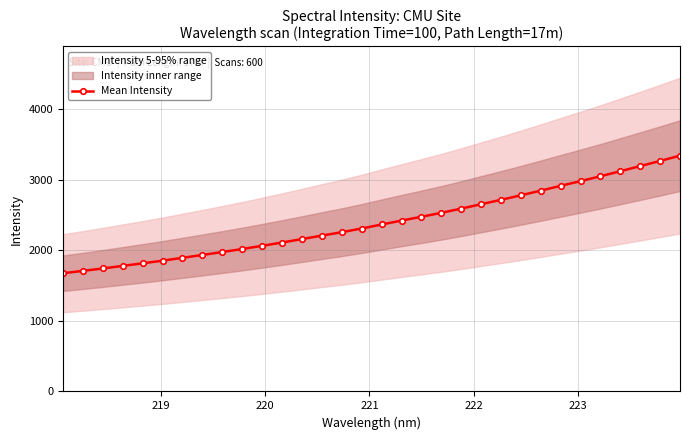

What is the difference between the second highest and minimum values?

1590.4